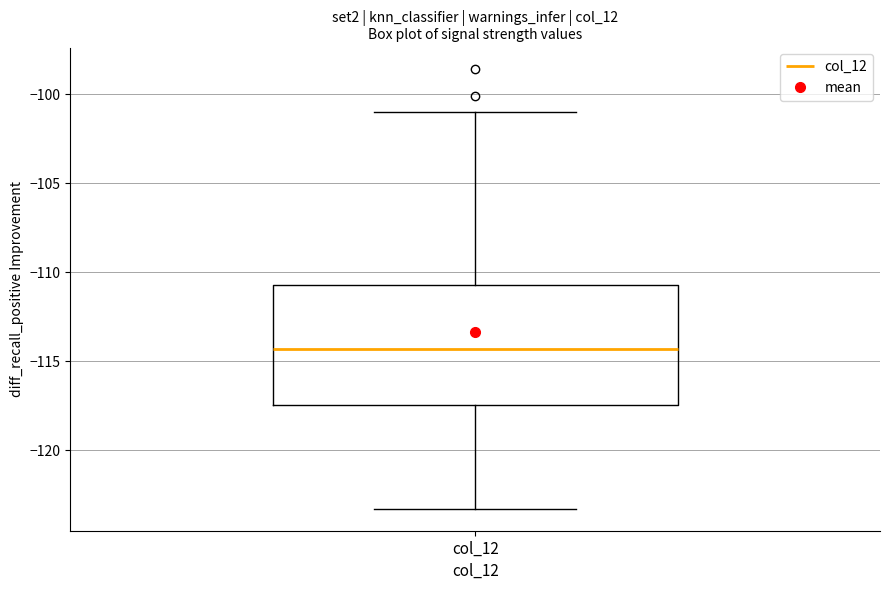

Read this box plot against the y-axis: the position of the median line, the range covered by the box, and the ends of both whiskers. The values are not printed on the chart, so give them approximately, as read against the axis.

median -114.5, box -117.5 to -110.5, whiskers -123.5 to -101.0